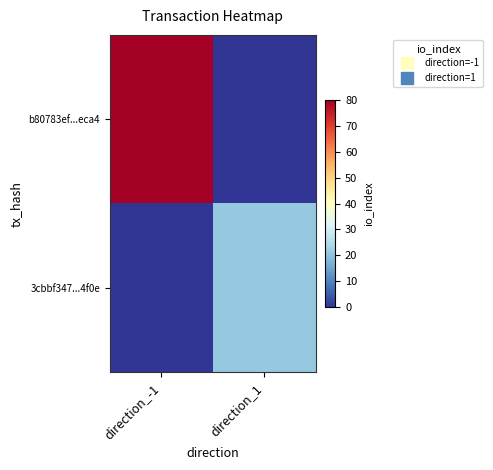

List the series in order of their peak value, highest first.

b80783ef...eca4, 3cbbf347...4f0e